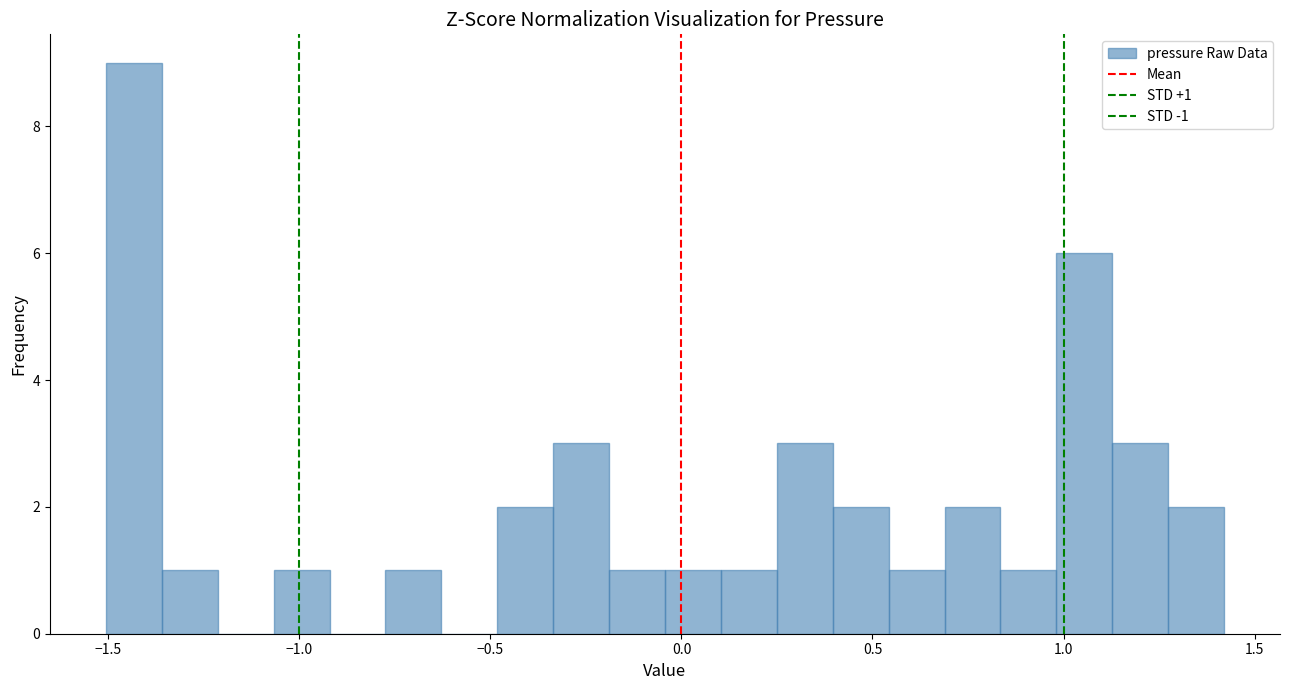

Around what value on the x-axis is the tallest bar? Give the approximate position of its centre, as read against the axis.

-1.45